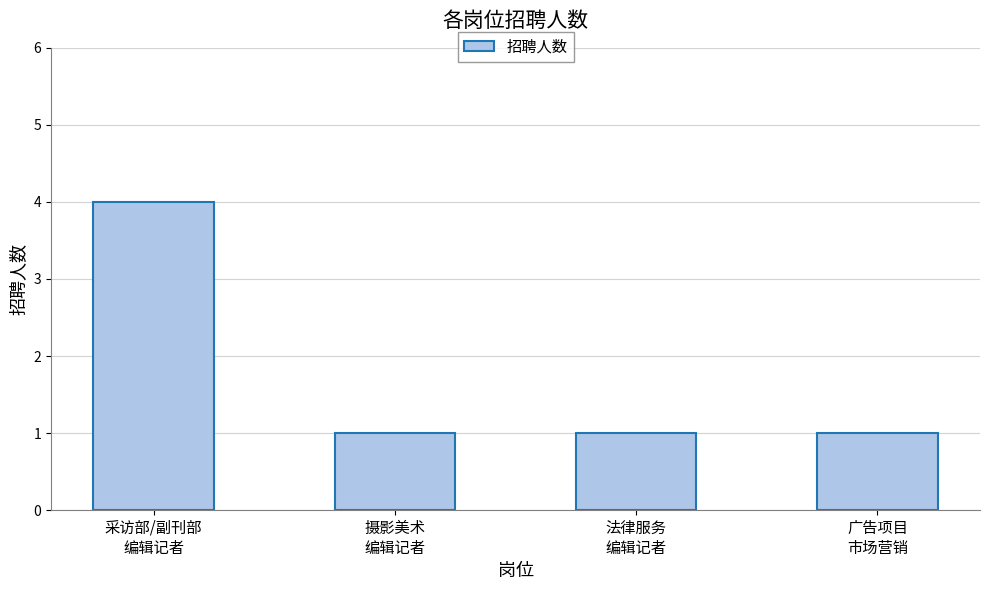

What is the maximum value shown in the chart?

4